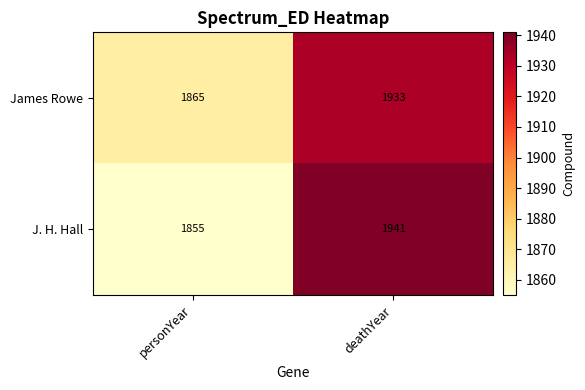

List the series in order of their peak value, lowest first.

James Rowe, J. H. Hall